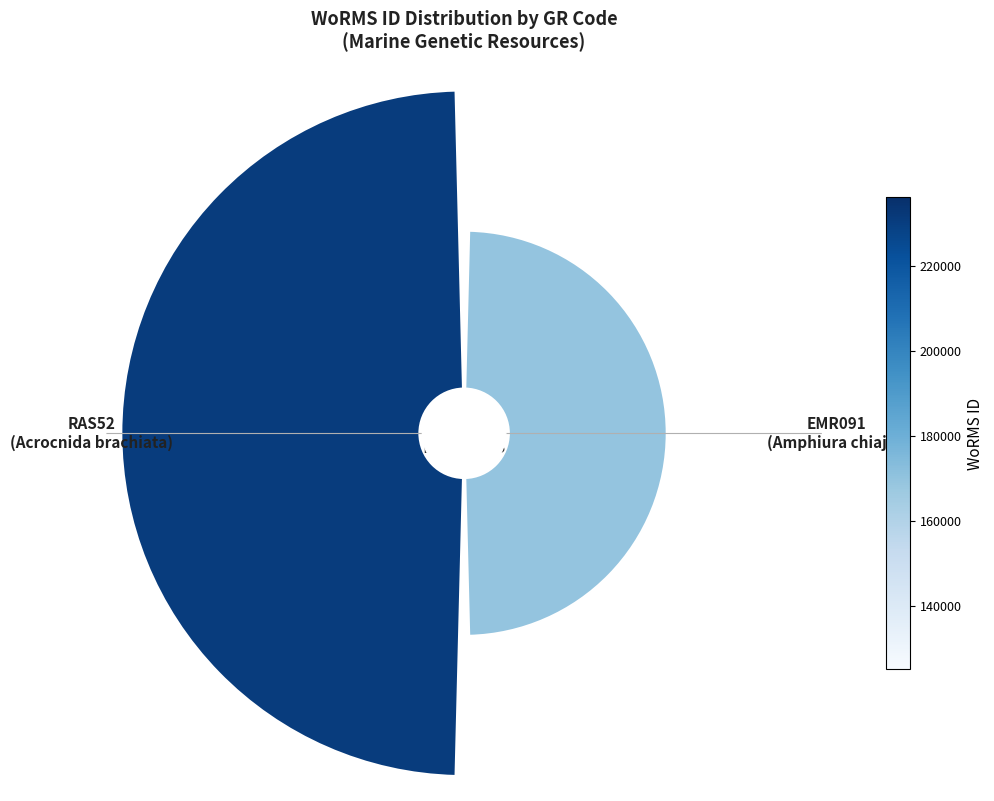

To the nearest percent, what portion does 0 represent?

35%